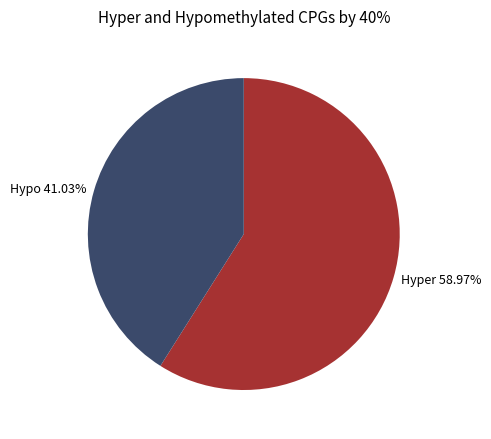

Which category has the biggest portion of the pie?

Hyper 58.97%